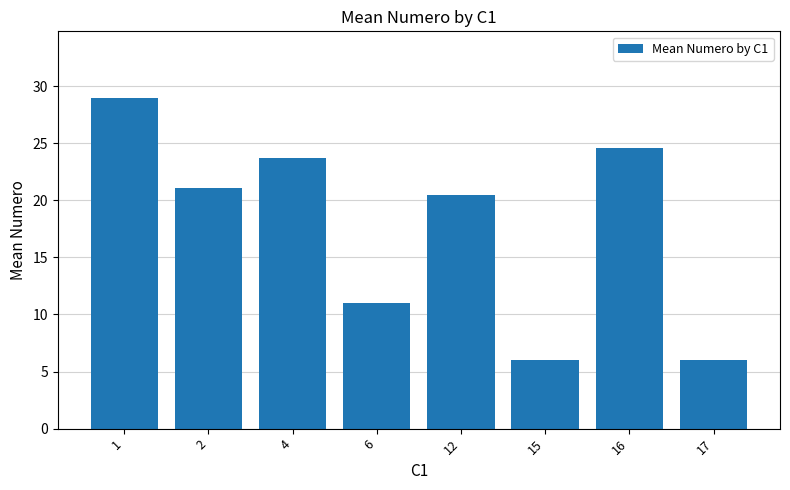

What is the sum of the values at 2 and 1?

50.1